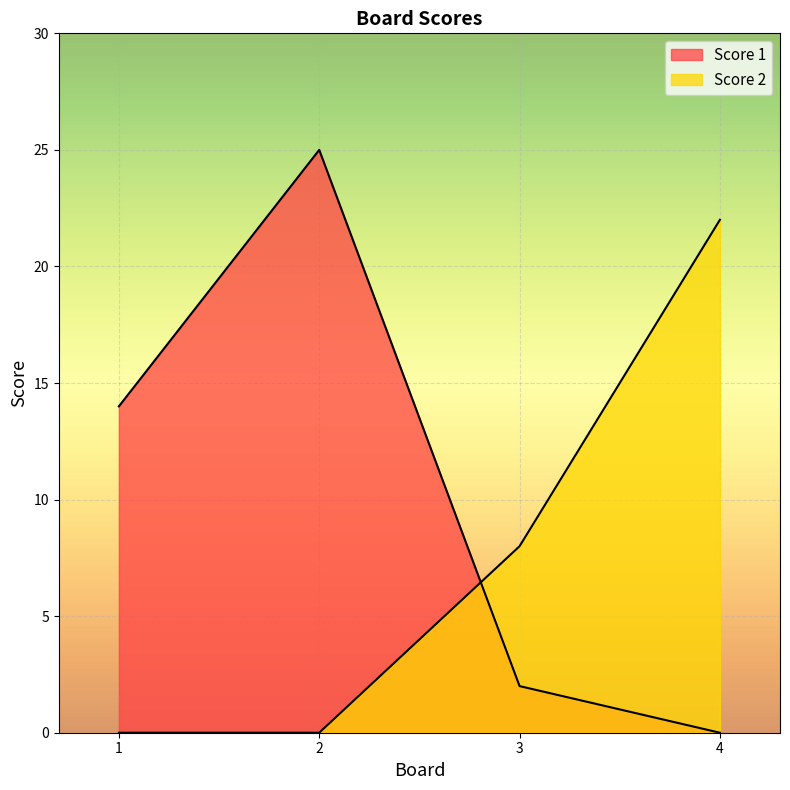

What is the difference between the maximum and minimum values in the Score 1 series?

25